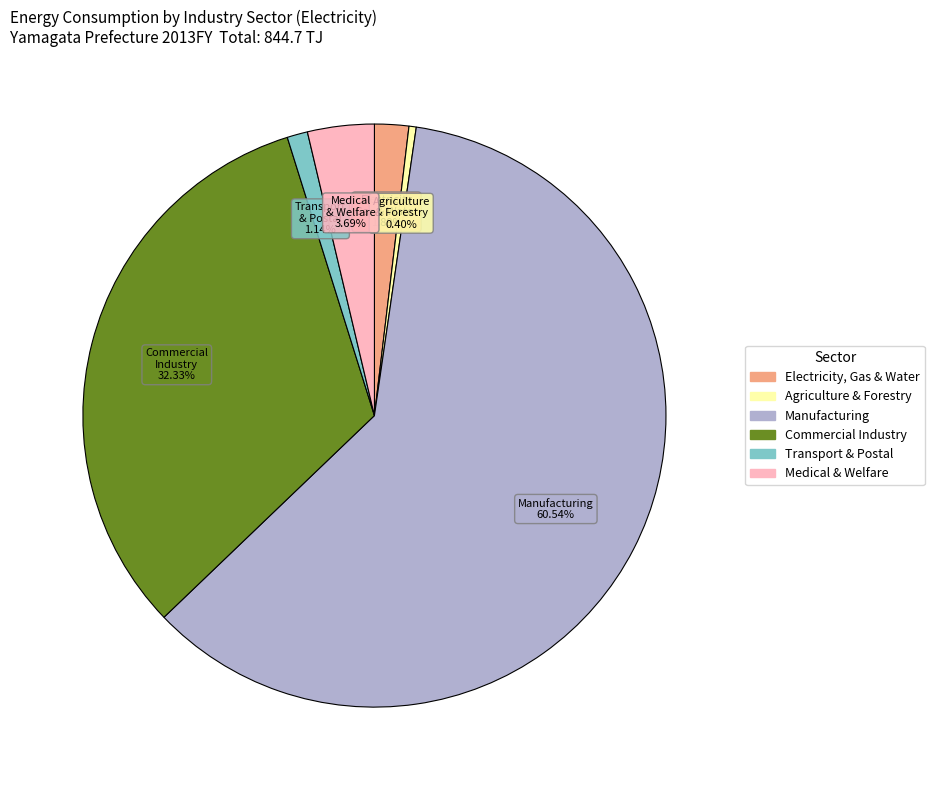

Is there a majority slice in this chart?

Yes